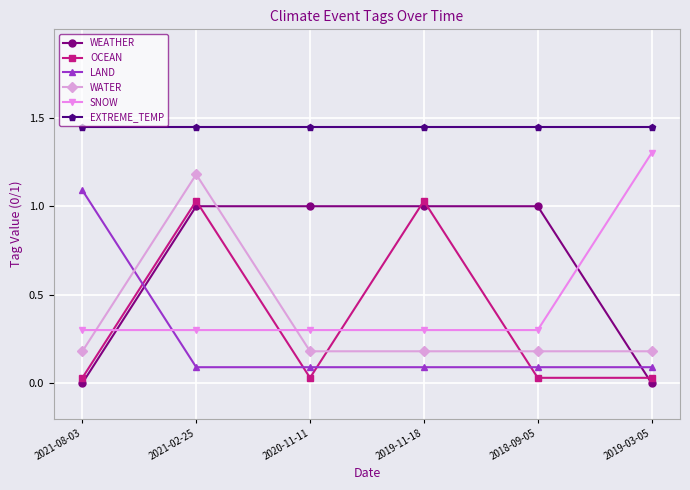

Does the chart have visible grid lines?

Yes